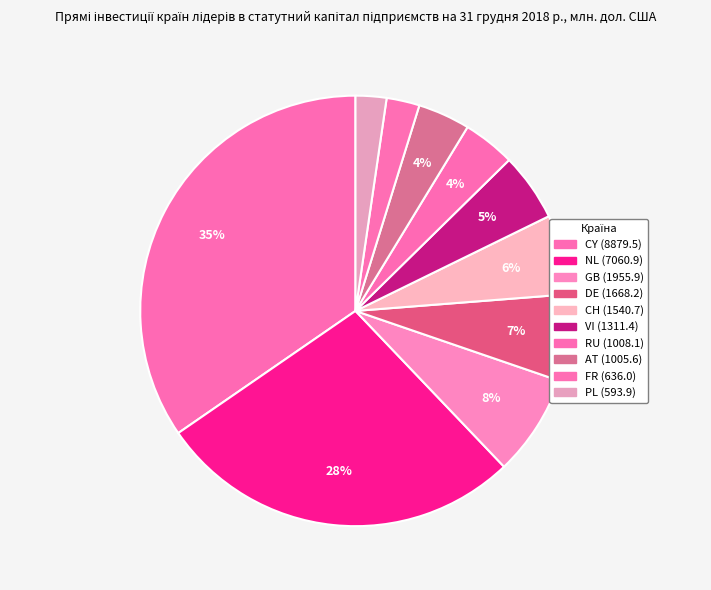

Approximately how many times larger is the value at NL compared to PL?

11.9